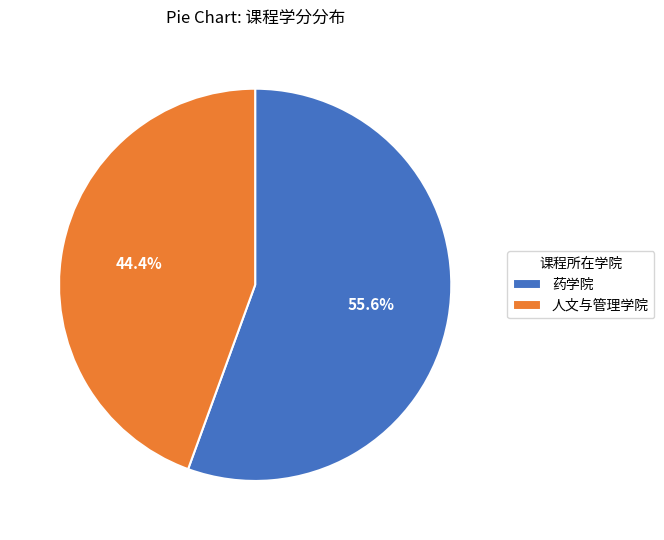

Which category accounts for the majority?

药学院